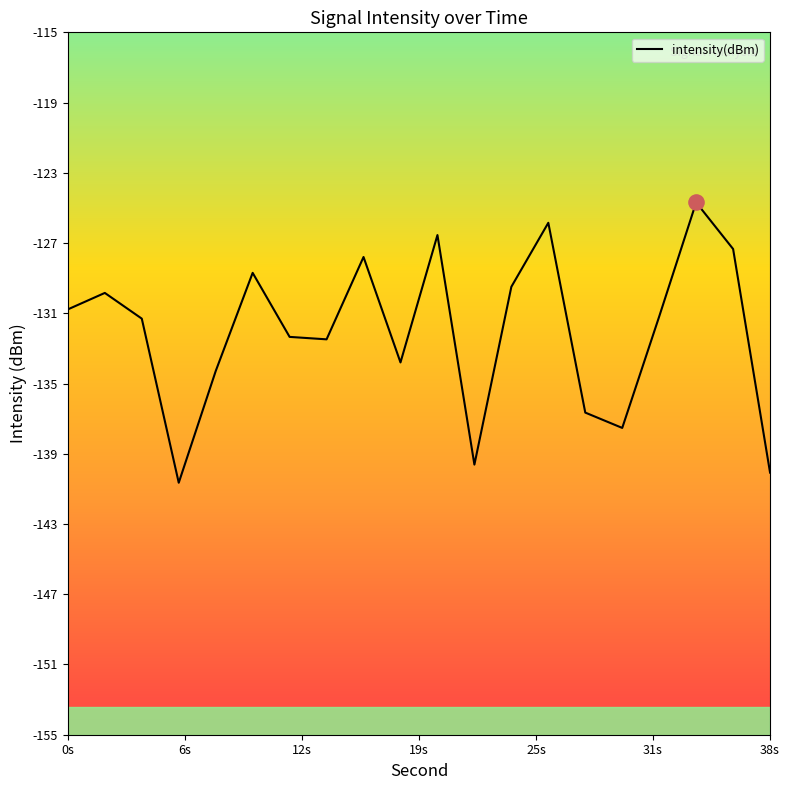

What is the smallest value displayed?

-140.7